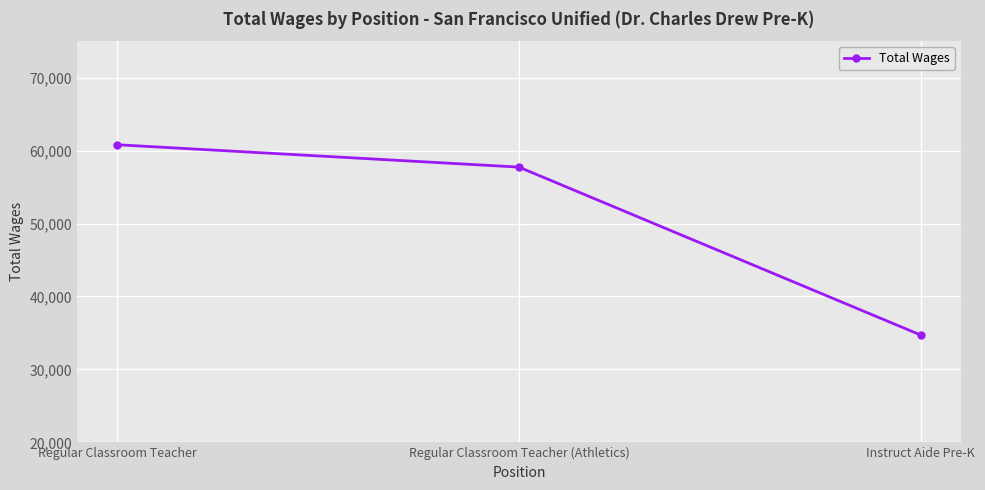

What is the average value?

51082